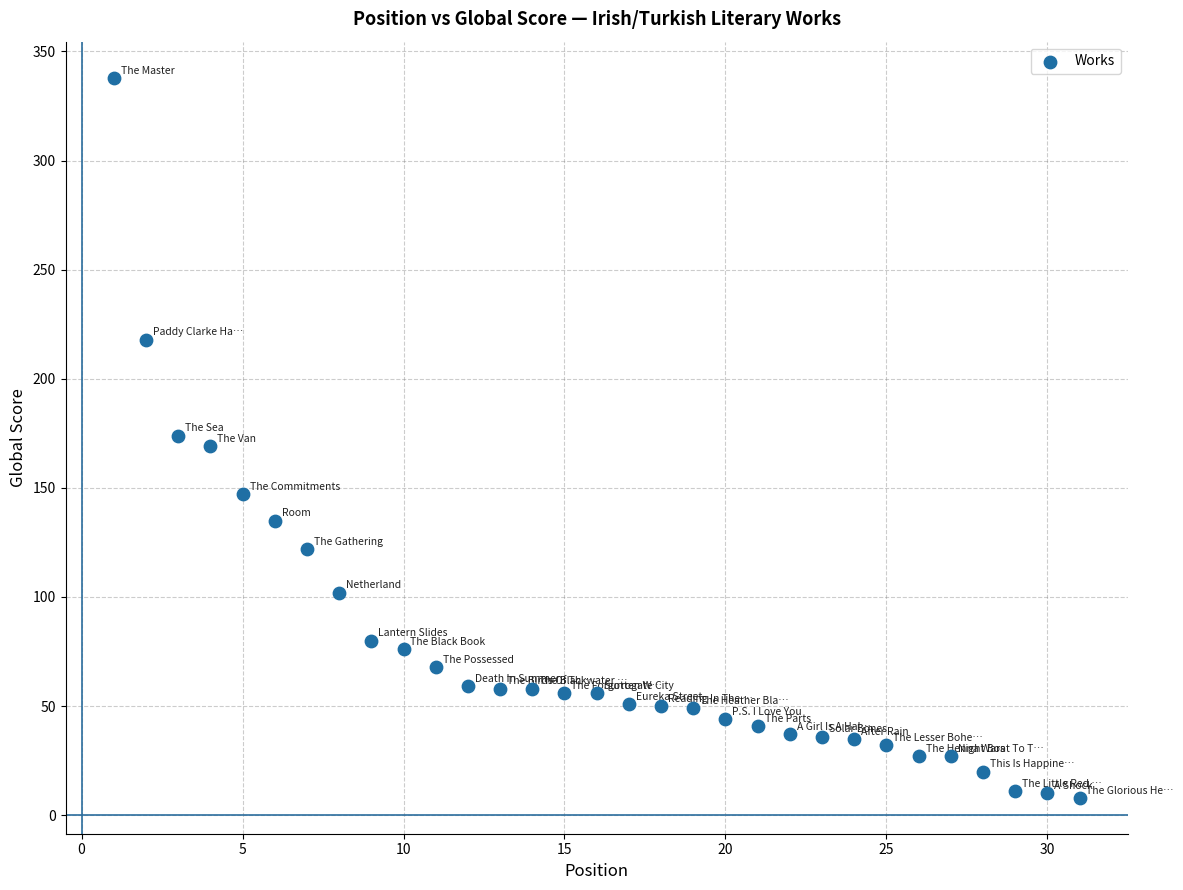

What is the range of X values (max minus min)?

30